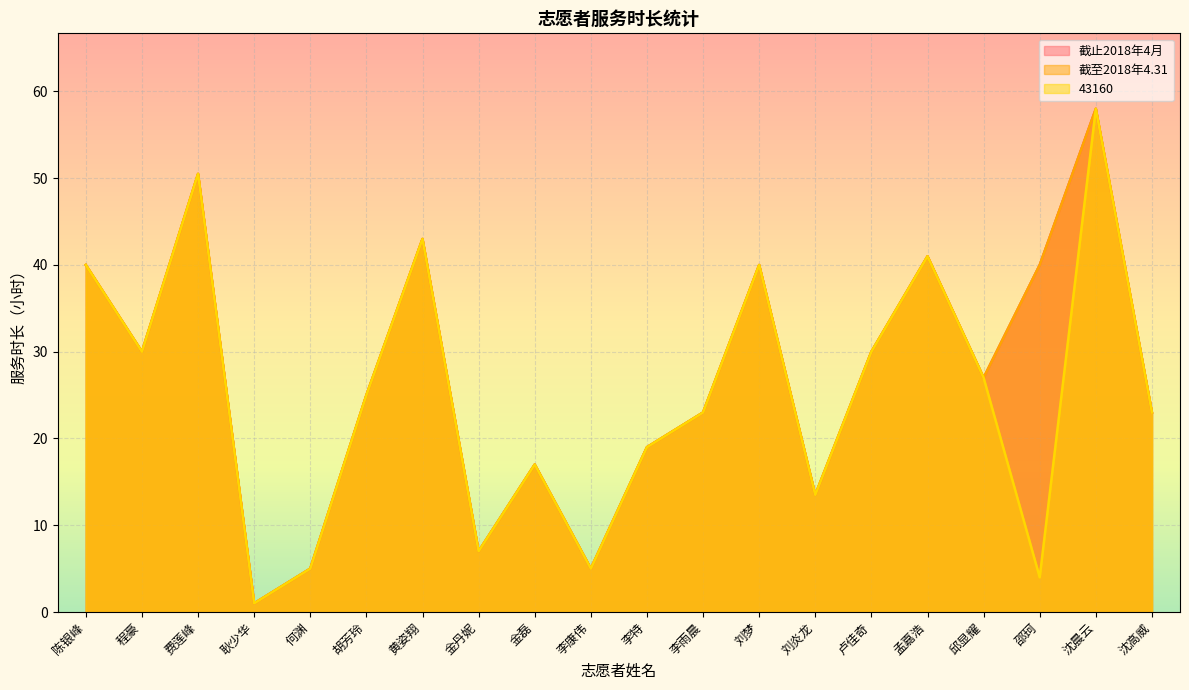

What is the smallest value displayed?

1.0